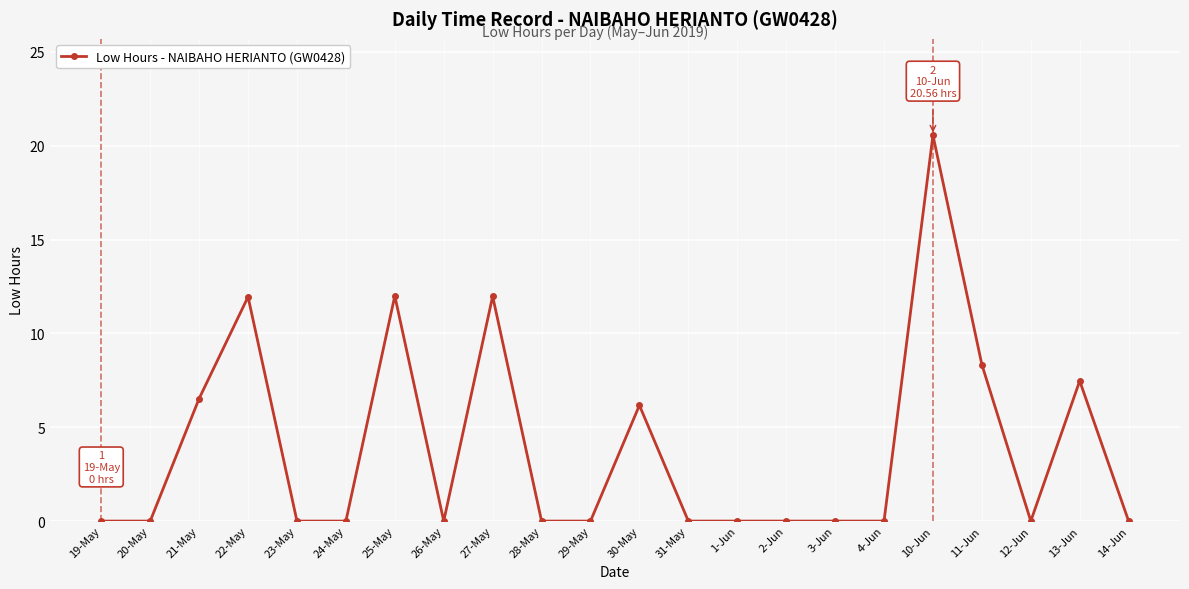

How many distinct data groups are displayed?

1